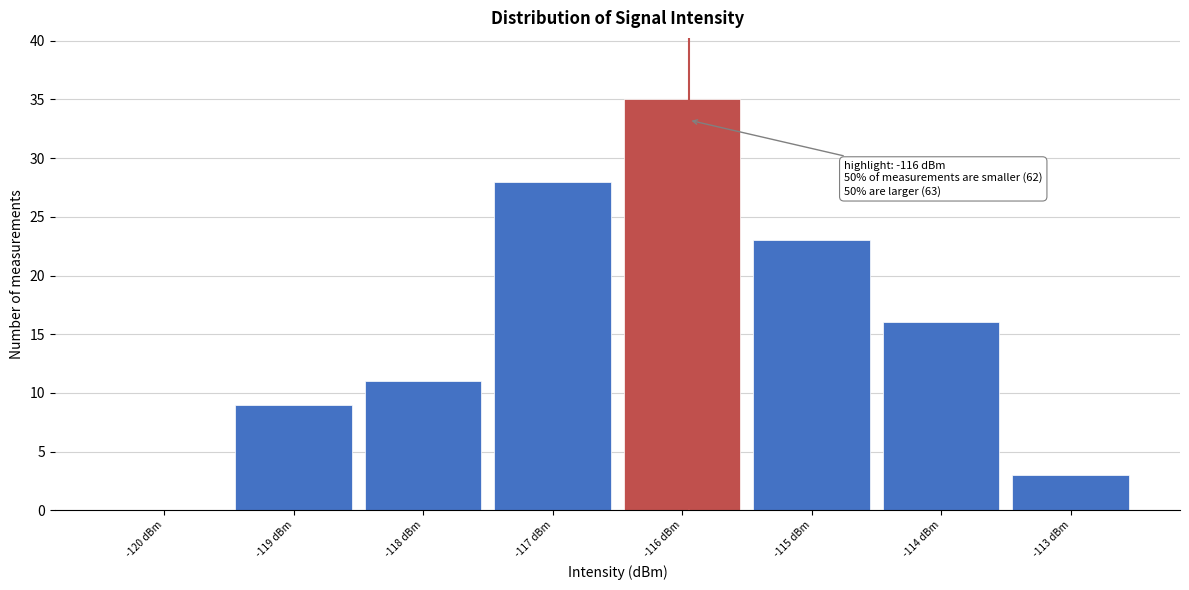

Over which range of the x-axis is the bar tallest?

-116.5 to -115.5